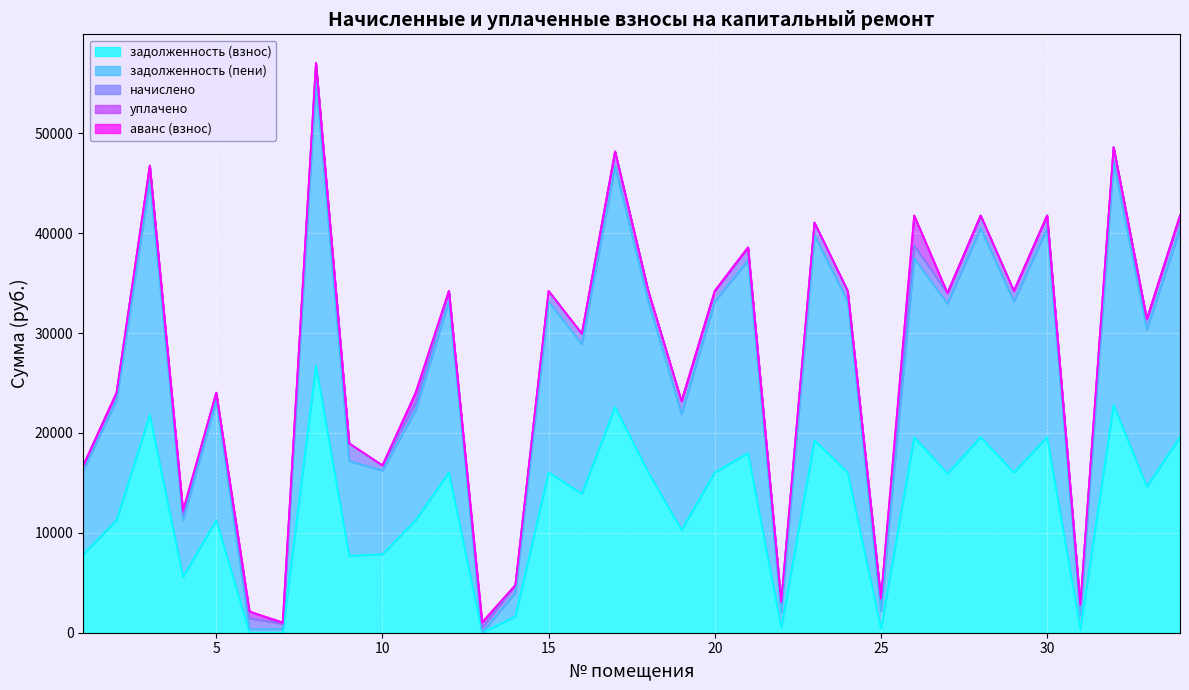

What is the total value across all series at 6?

2134.7